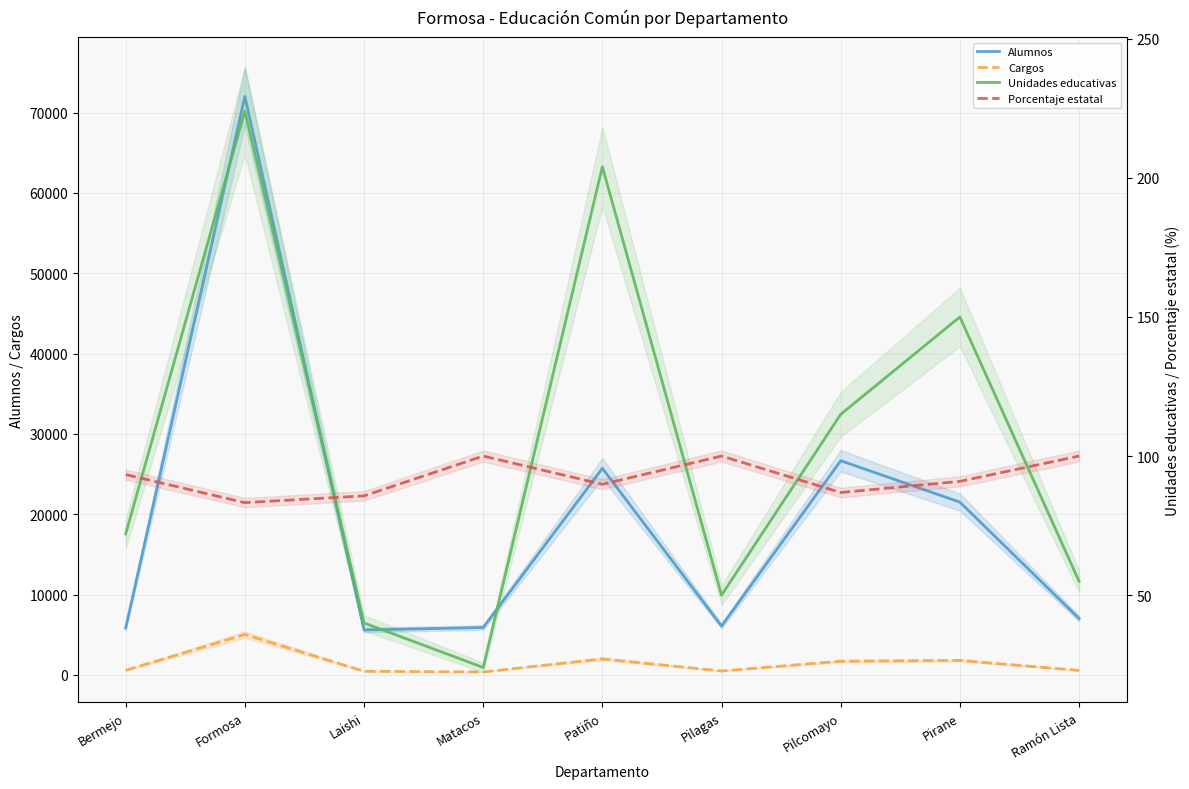

Rank the series by their maximum value, from highest to lowest.

Alumnos, Cargos, Unidades educativas, Porcentaje estatal